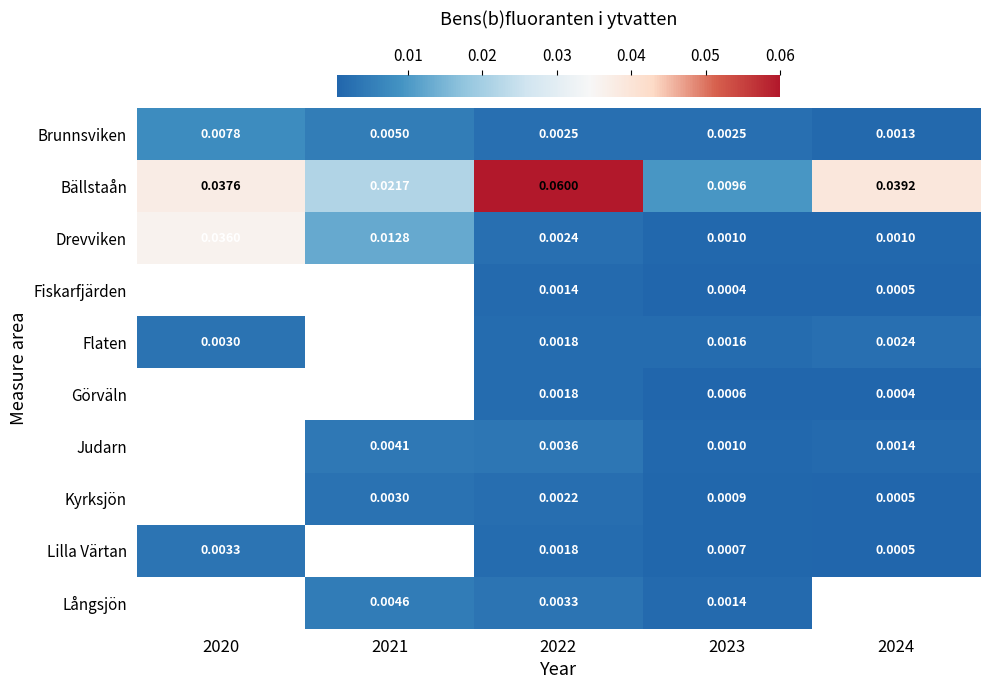

At how many categories does at least one series exceed 0?

5